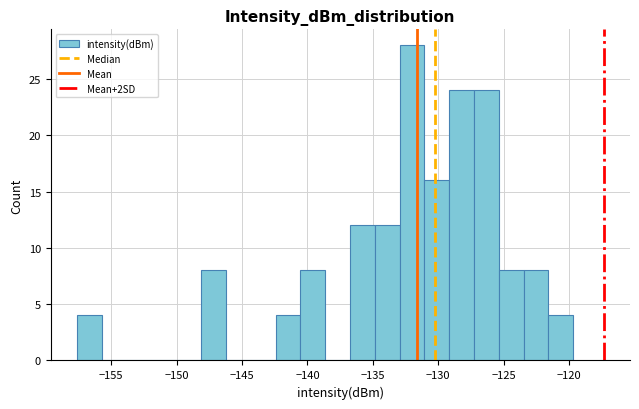

Around what value on the x-axis is the tallest bar? Give the approximate position of its centre, as read against the axis.

-132.0